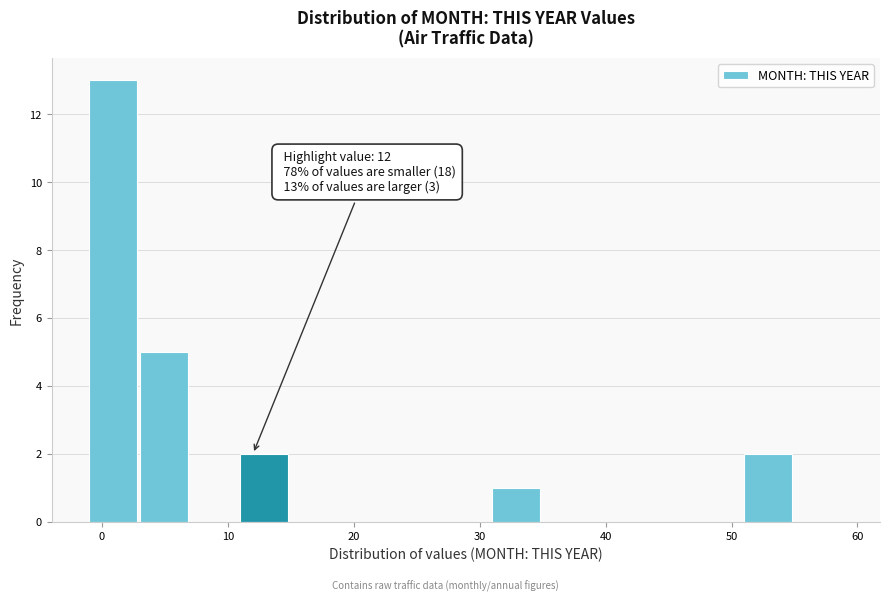

Which range on the x-axis has the tallest bar?

-1 to 3